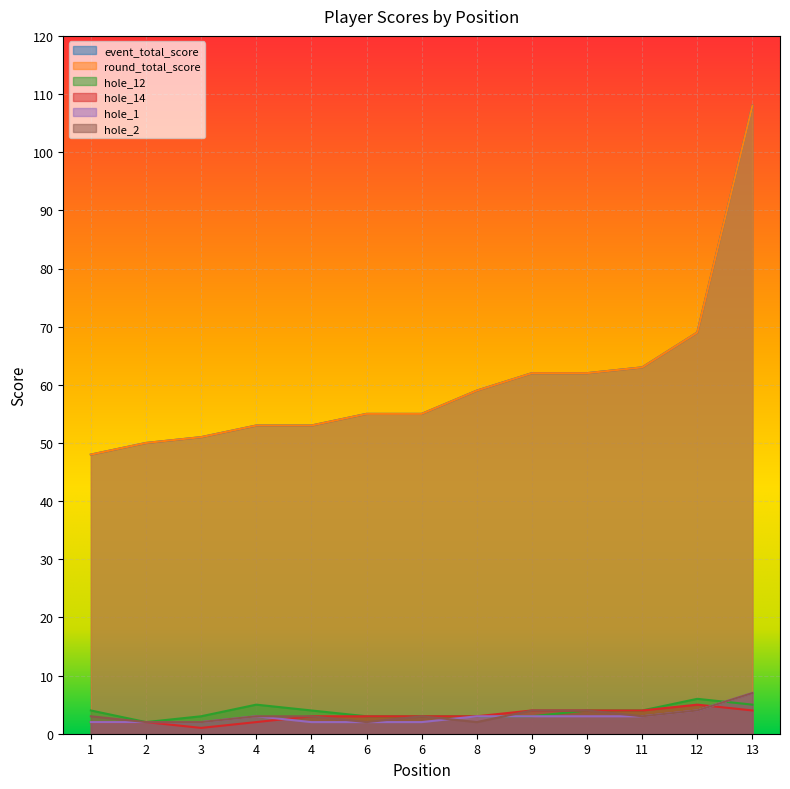

How many times do hole_1 and hole_2 cross each other?

2